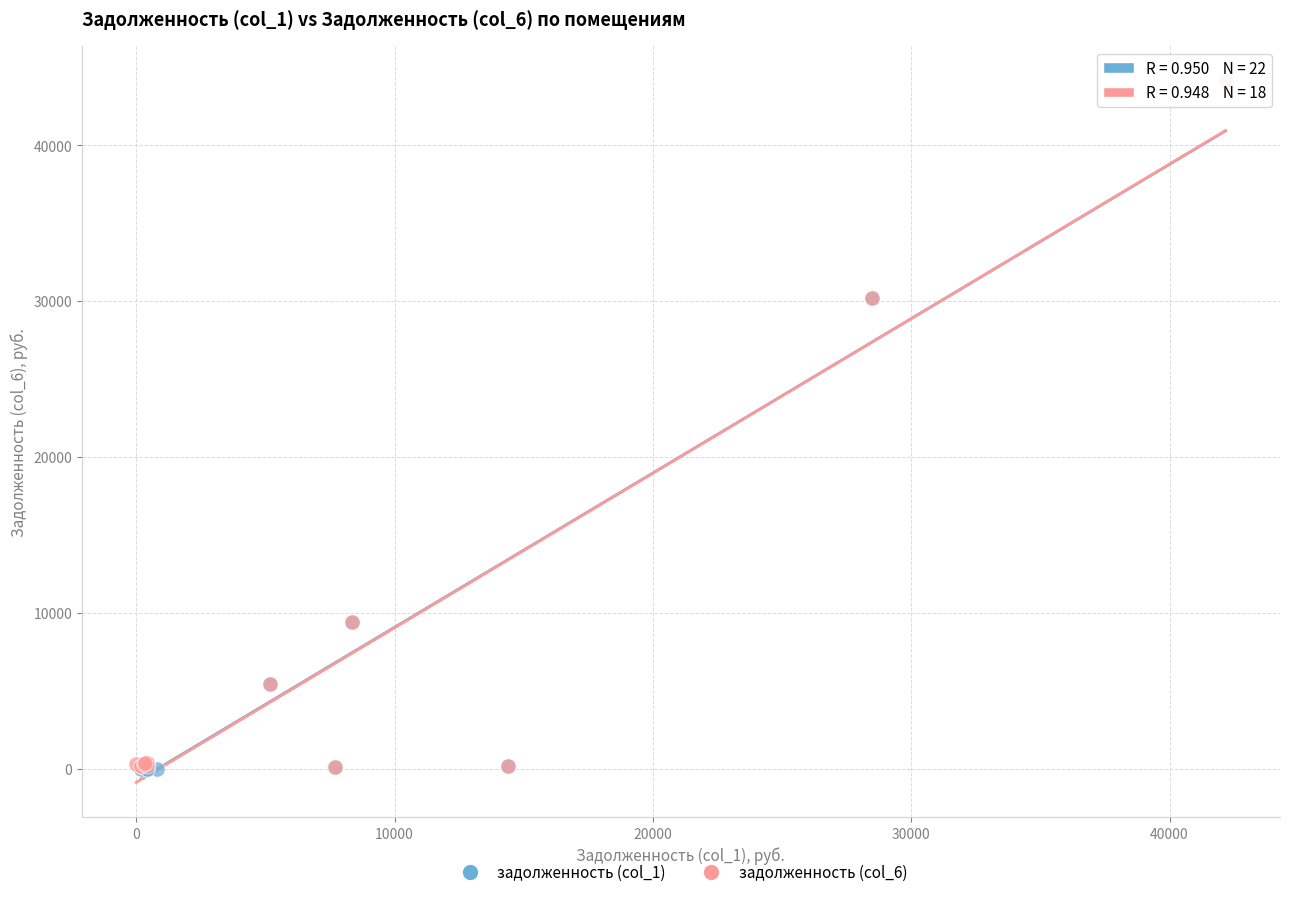

What are all the series names shown in the legend?

задолженность (col_1), задолженность (col_6)